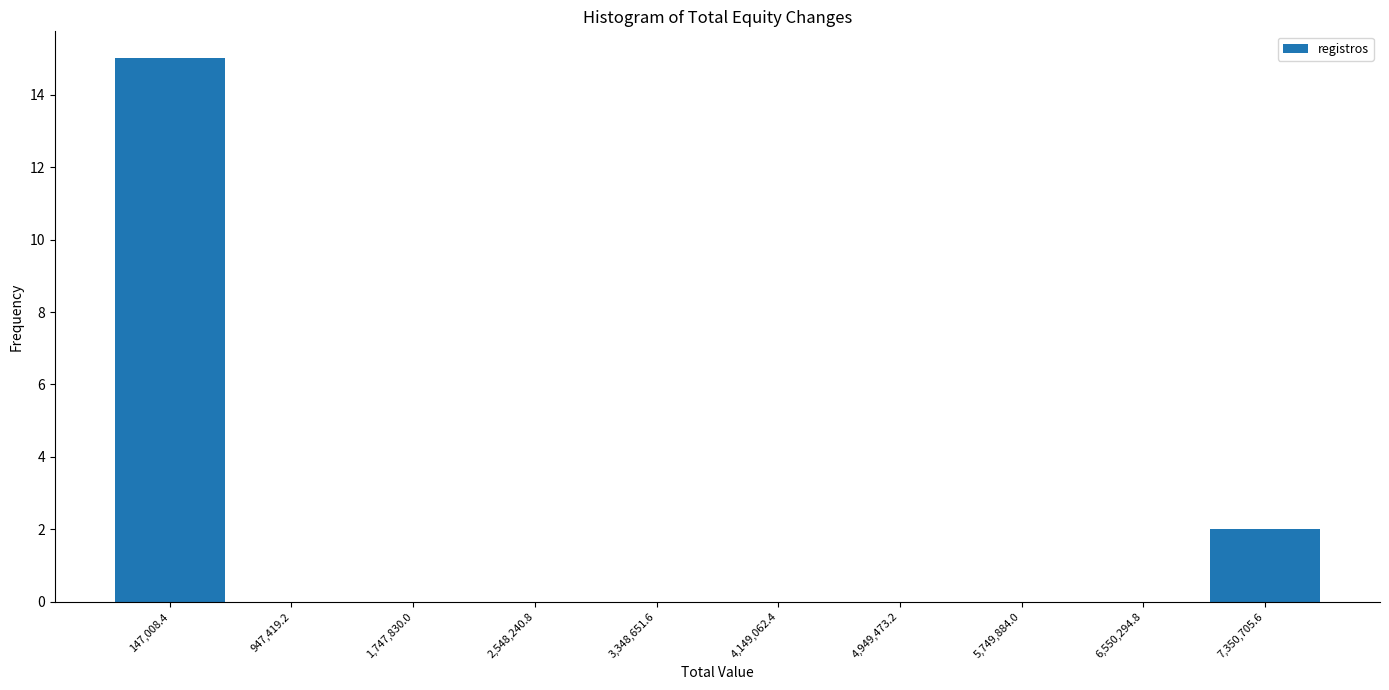

Reading left to right, list every bar in this chart as the range it spans on the x-axis followed by its height. Neither the bar edges nor the heights are printed on the chart, so give them approximately, as read against the axes.

-300000 to 500000: 15
500000 to 1300000: 0
1300000 to 2100000: 0
2100000 to 2900000: 0
2900000 to 3700000: 0
3700000 to 4500000: 0
4500000 to 5300000: 0
5300000 to 6200000: 0
6200000 to 7000000: 0
7000000 to 7800000: 2